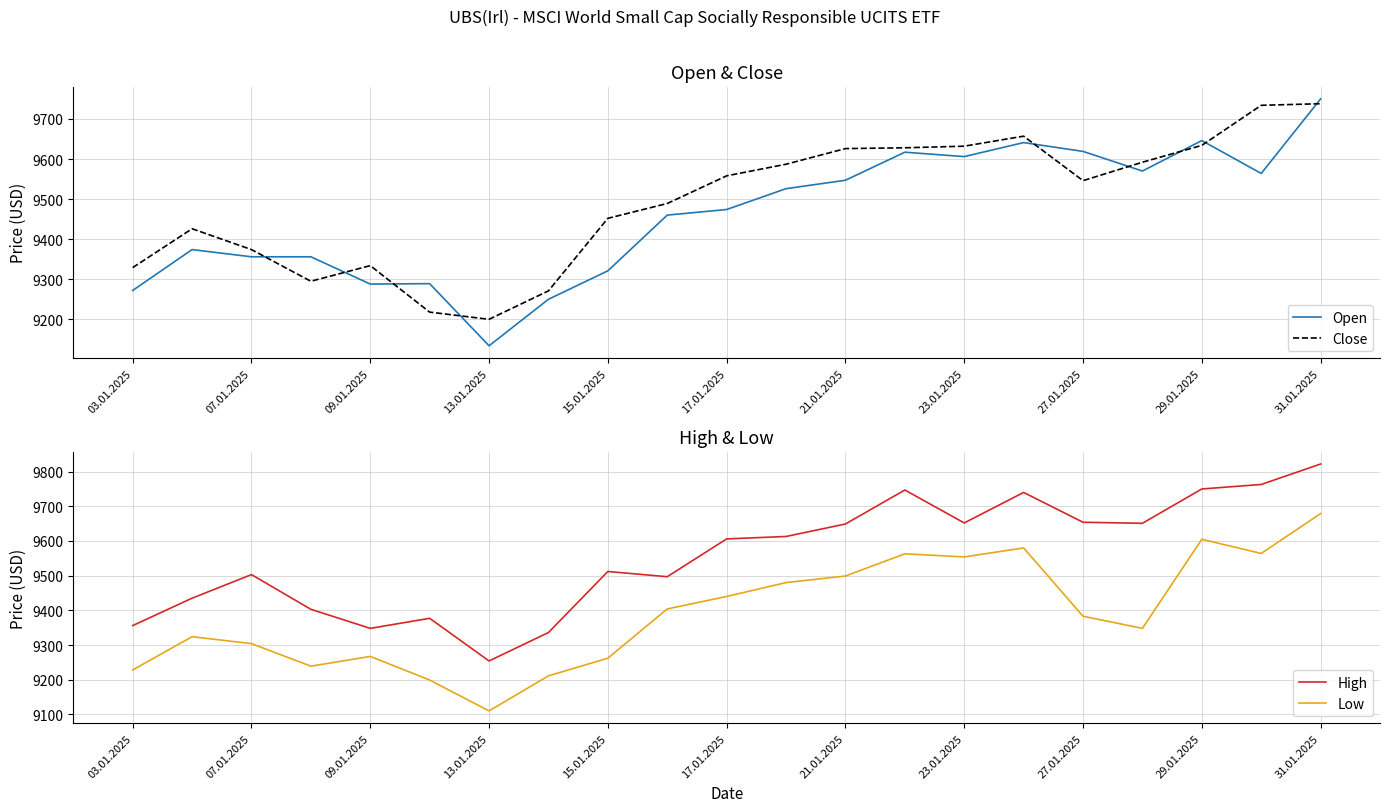

True or false: Low and High intersect in this chart.

False